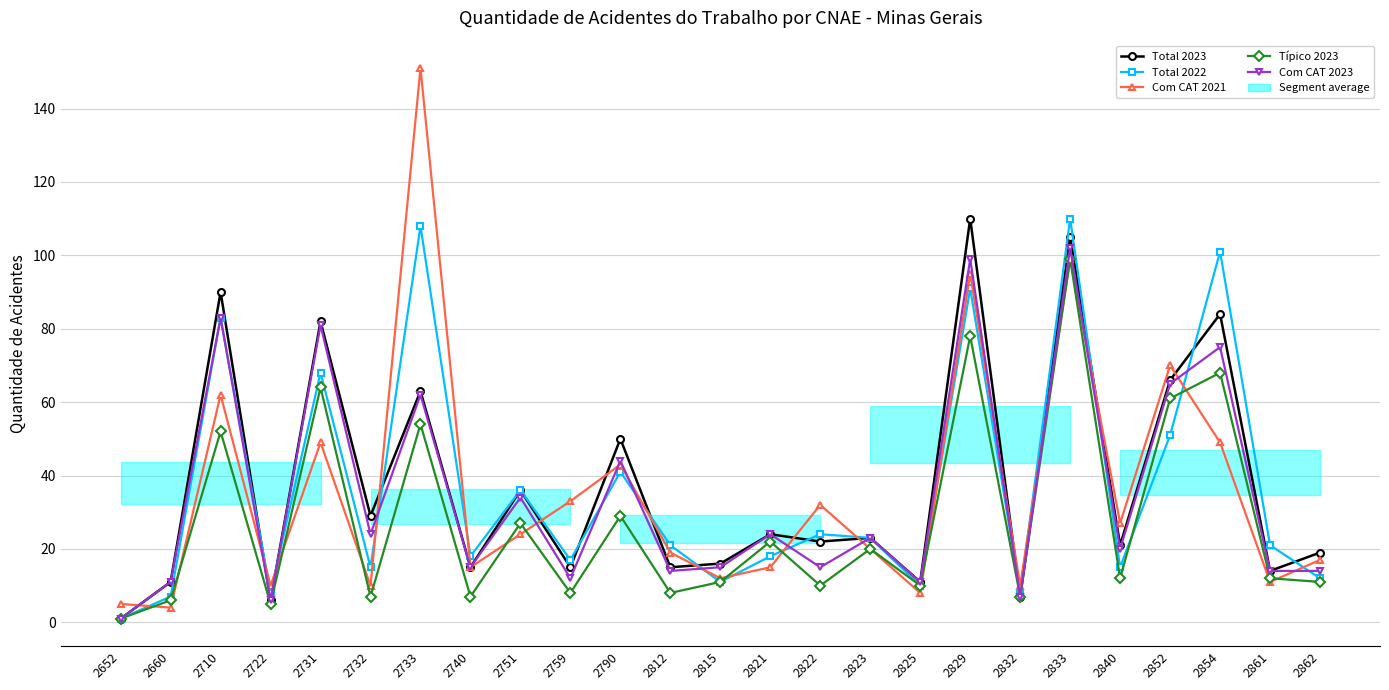

True or false: Com CAT 2021 has a value of 7 at 2821.

False